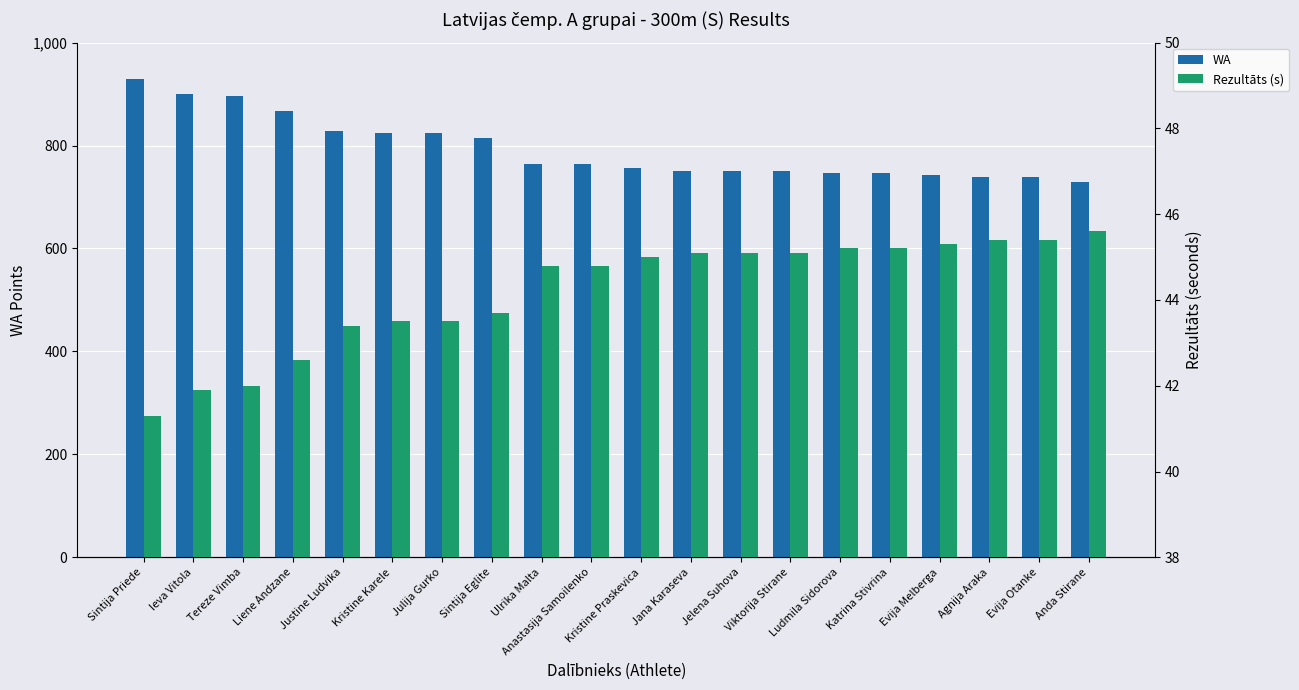

Which category has the highest value across all series?

Sintija Priede